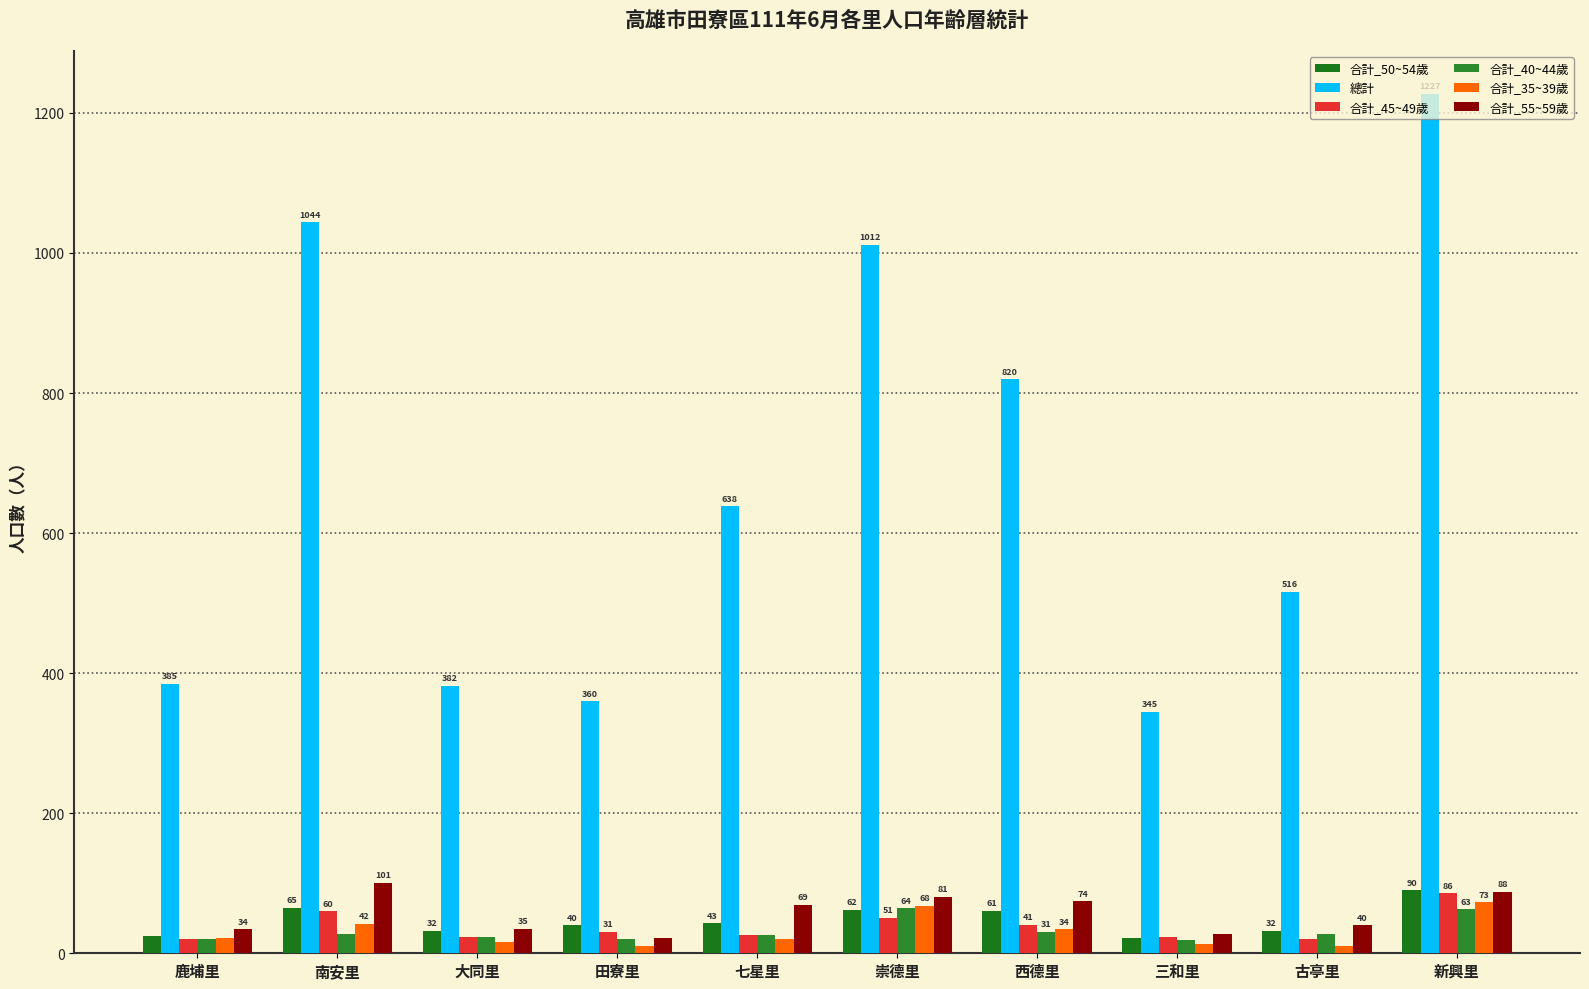

What is the approximate value of 總計 at 新興里, to the nearest 10?

1230